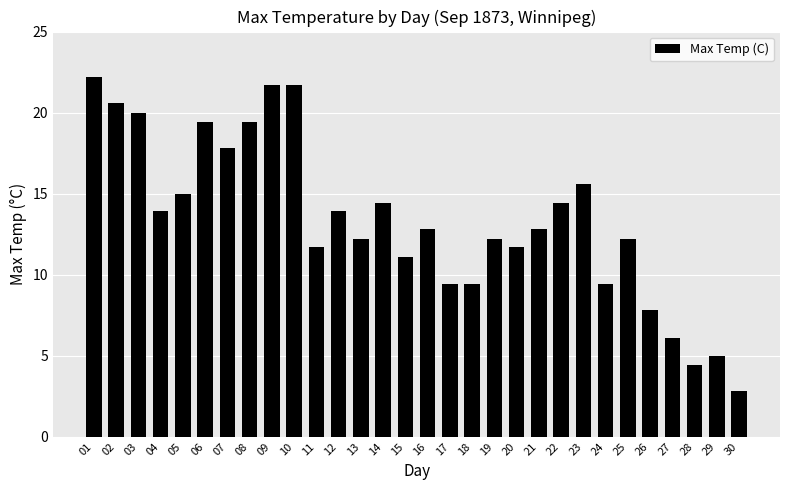

What is the value of the 5th bar from the left?

15.0